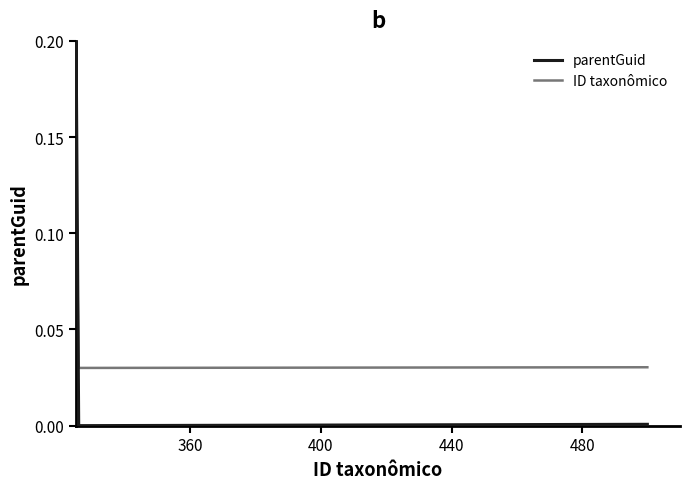

How many categories are shown in the chart?

4